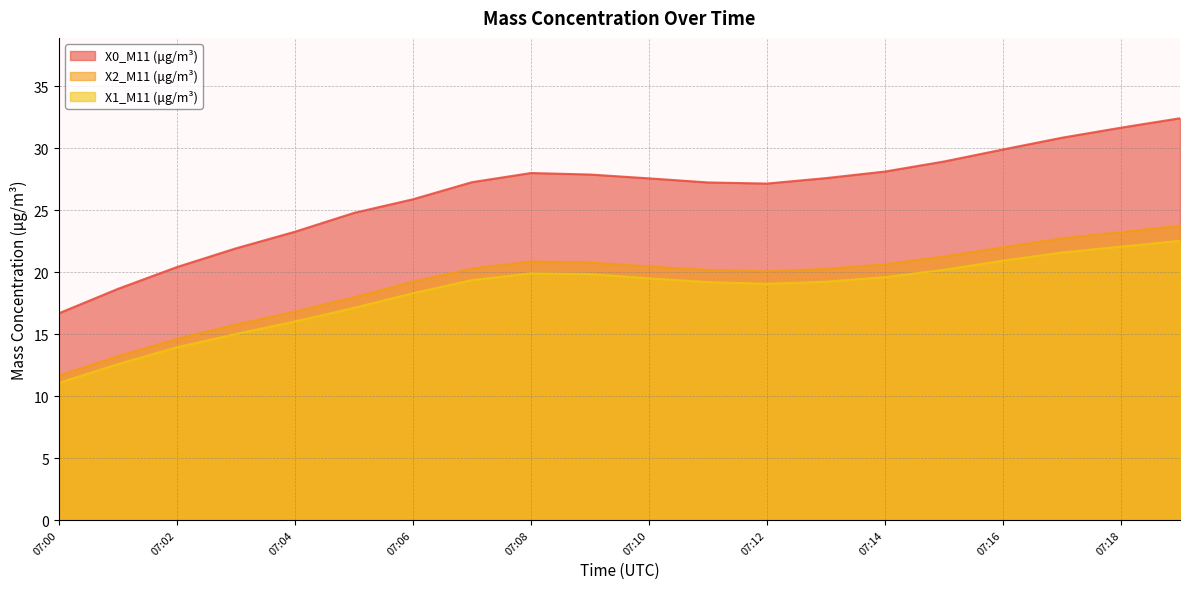

How many lines are shown in the chart?

3